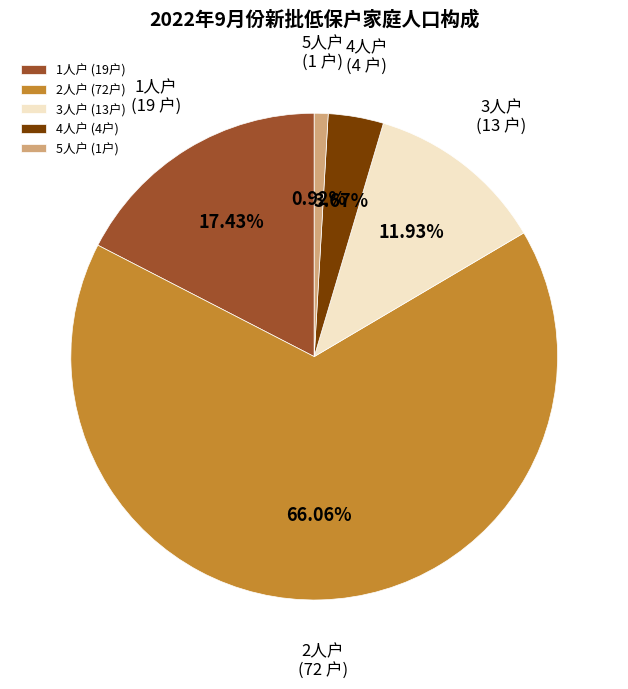

Which category has the smallest portion of the pie?

5人户 (1户)